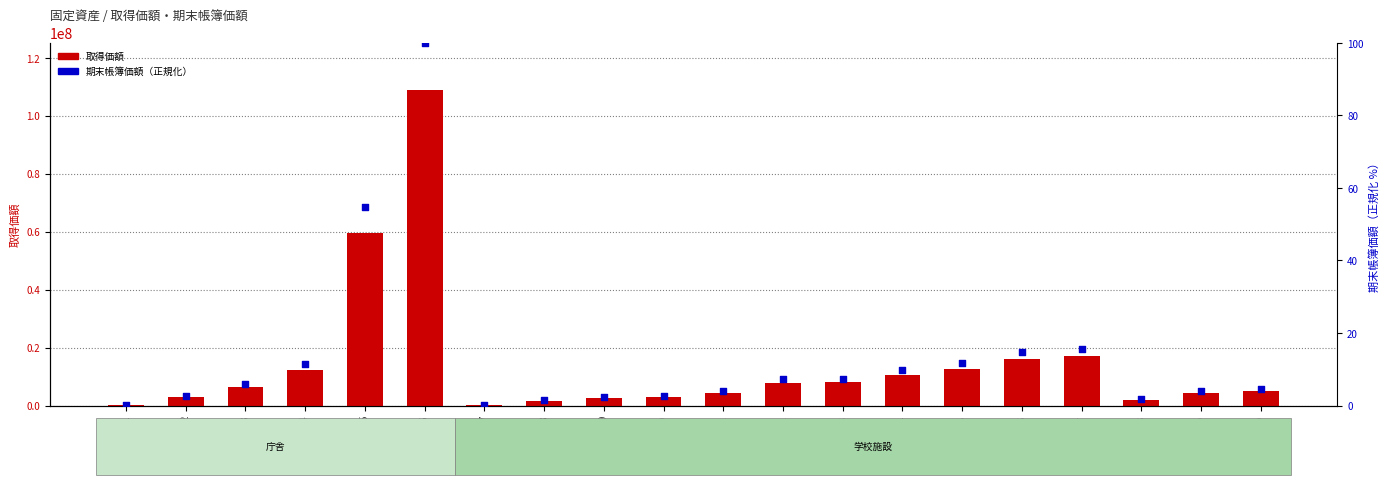

At how many categories does at least one series exceed 87762377?

1